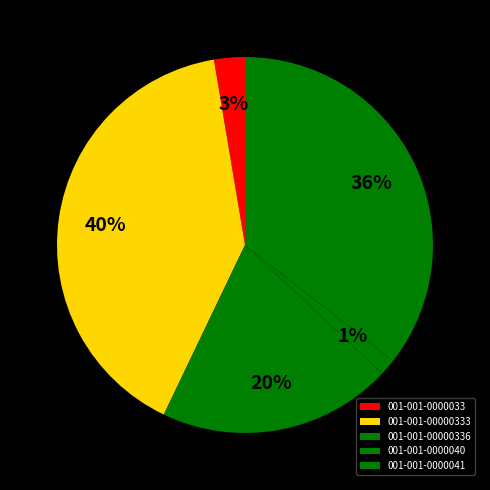

Is there a majority slice in this chart?

No